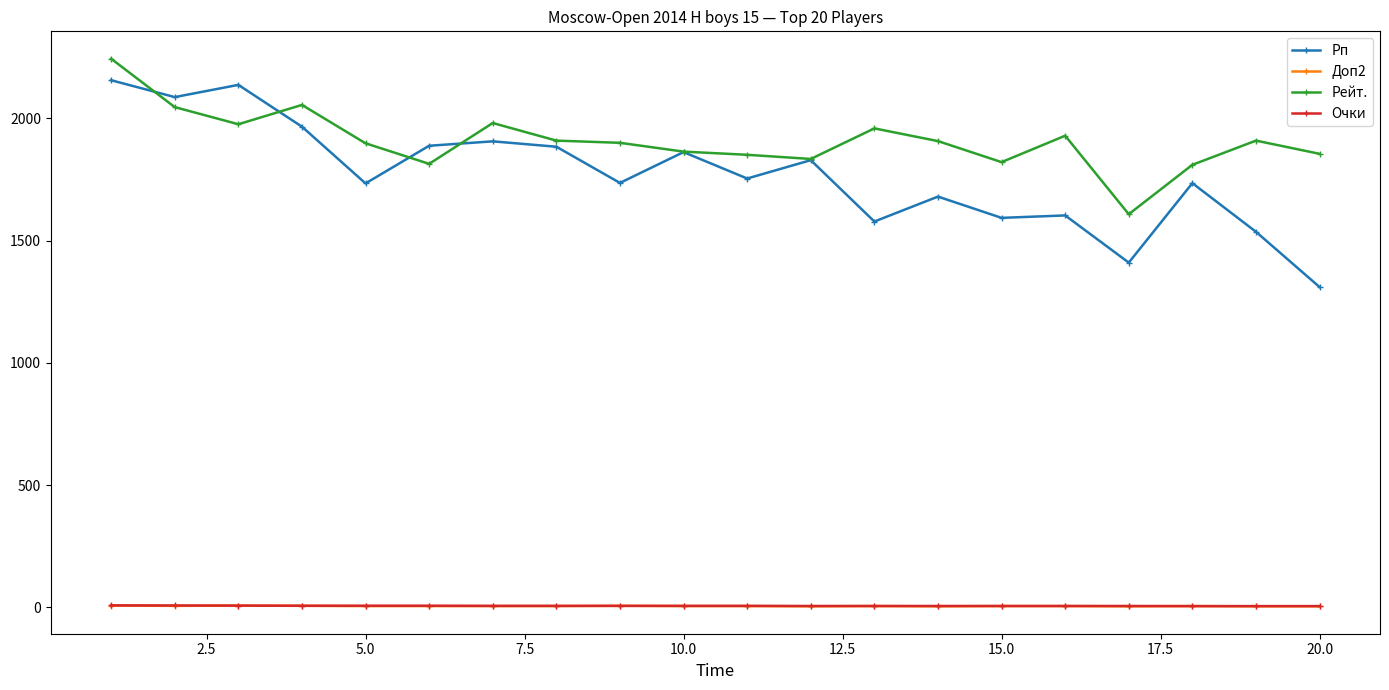

Which series has the largest range (max minus min)?

Рп